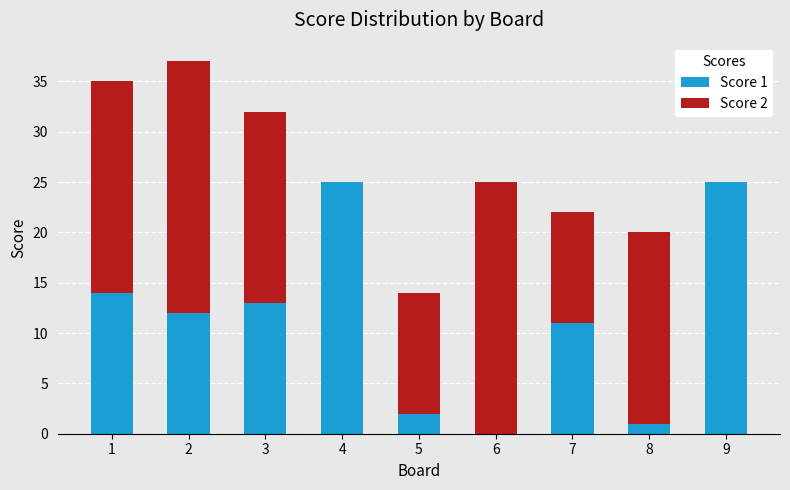

What is the total value across all series at 3?

32